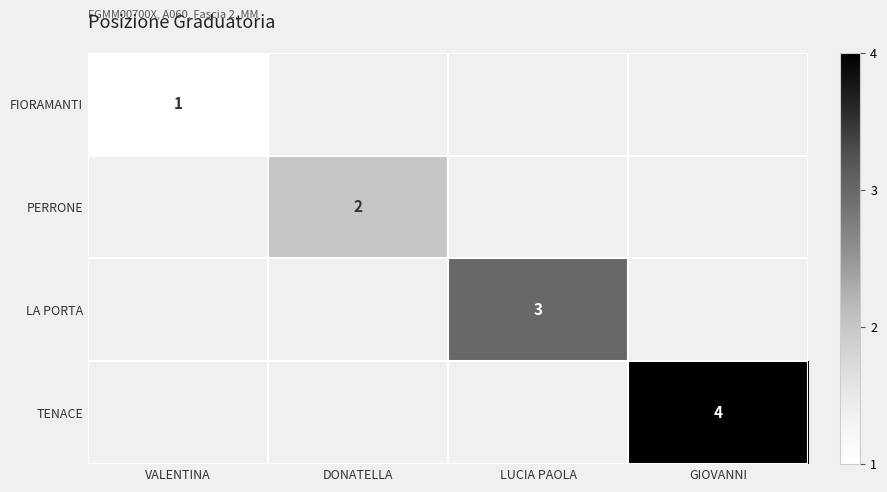

The FIORAMANTI series shows 2 at VALENTINA. True or false?

False